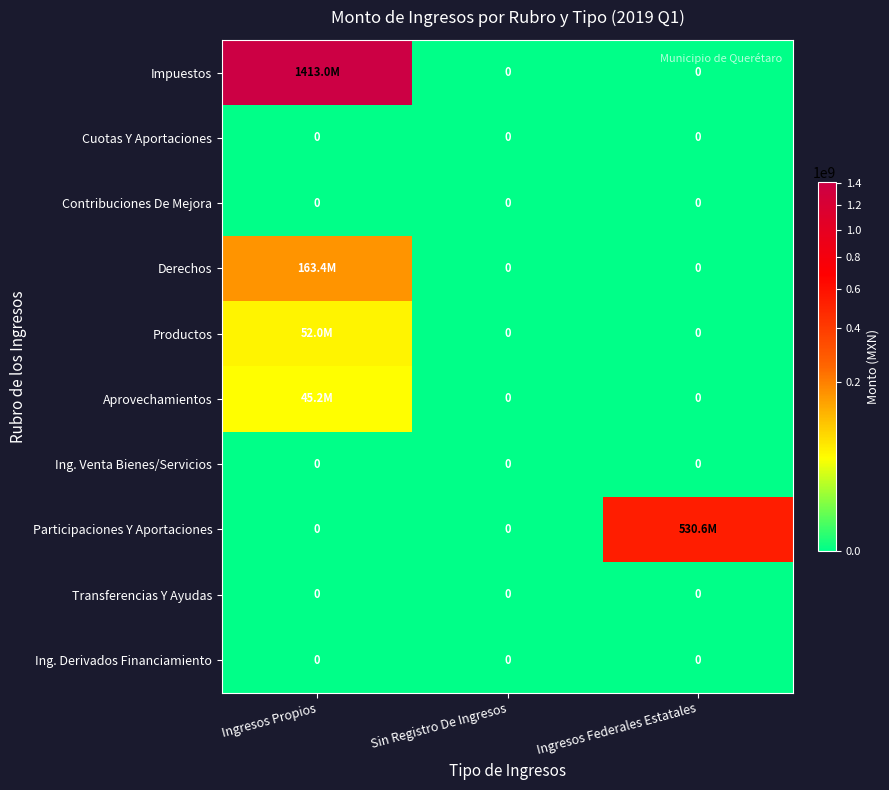

How many data points does each series have?

3